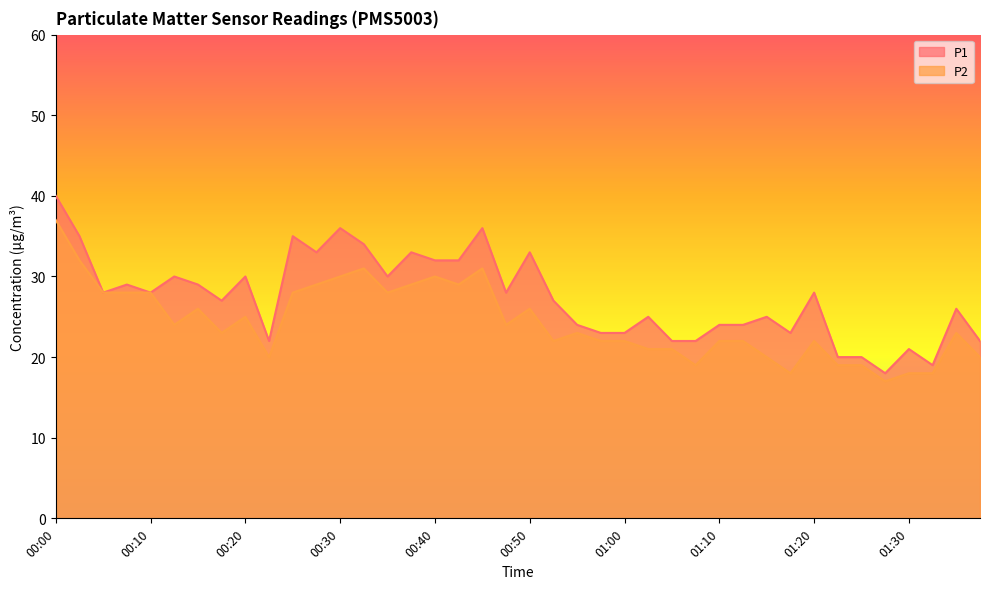

What is the difference between the maximum and second lowest values in the P1 series?

21